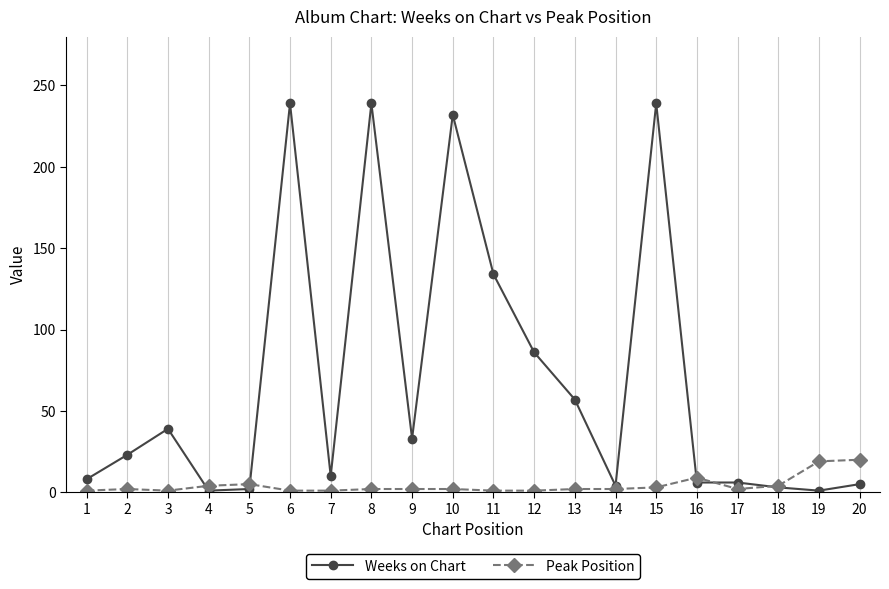

Is it true that Weeks on Chart equals 86 at 12?

True